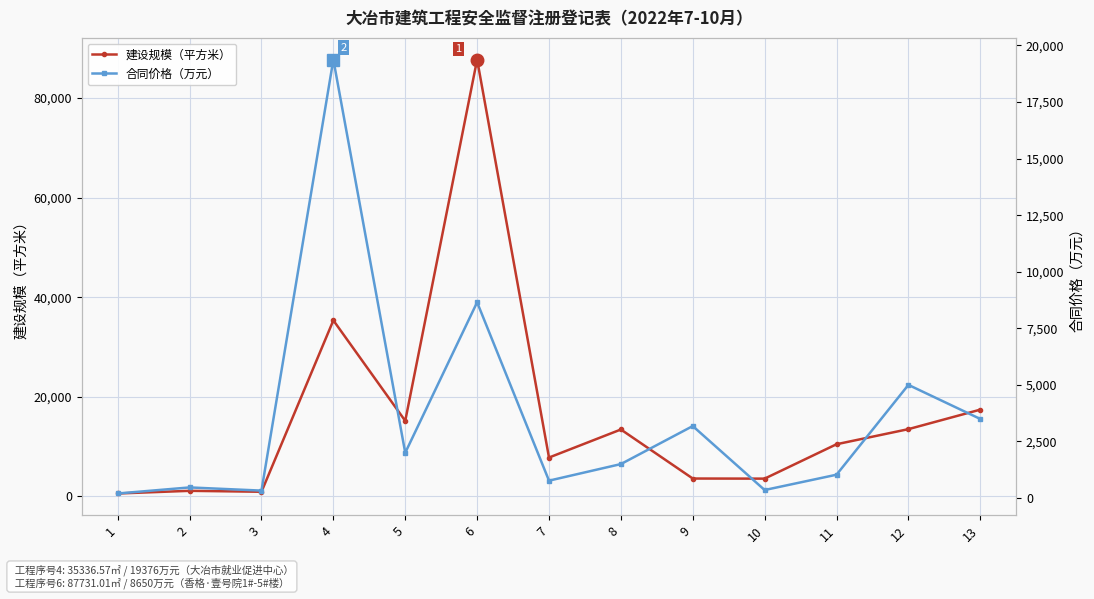

Reading left to right, extract all data points from this chart.

建设规模（平方米）: 553.0	1089.0	900.8	35336.6	15143.8	87731.0	7775.1	13409.8	3558.9	3537.5	10448.1	13481.9	17399.9
合同价格（万元）: 200.0	468.0	327.1	19376.0	2000.0	8650.0	767.0	1500.0	3180.0	353.0	1030.0	5000.0	3494.2